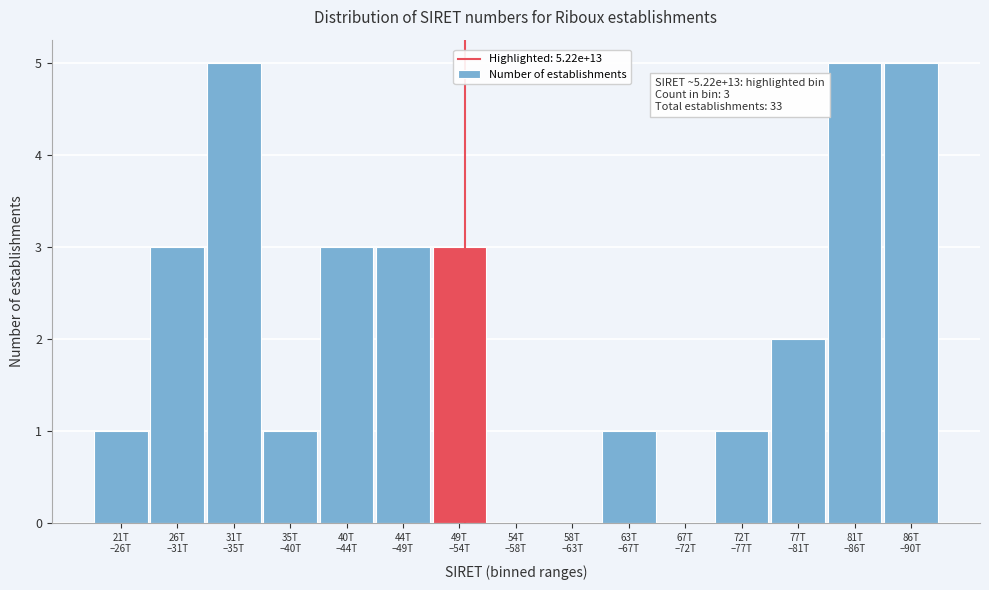

What is the maximum value shown in the chart?

5